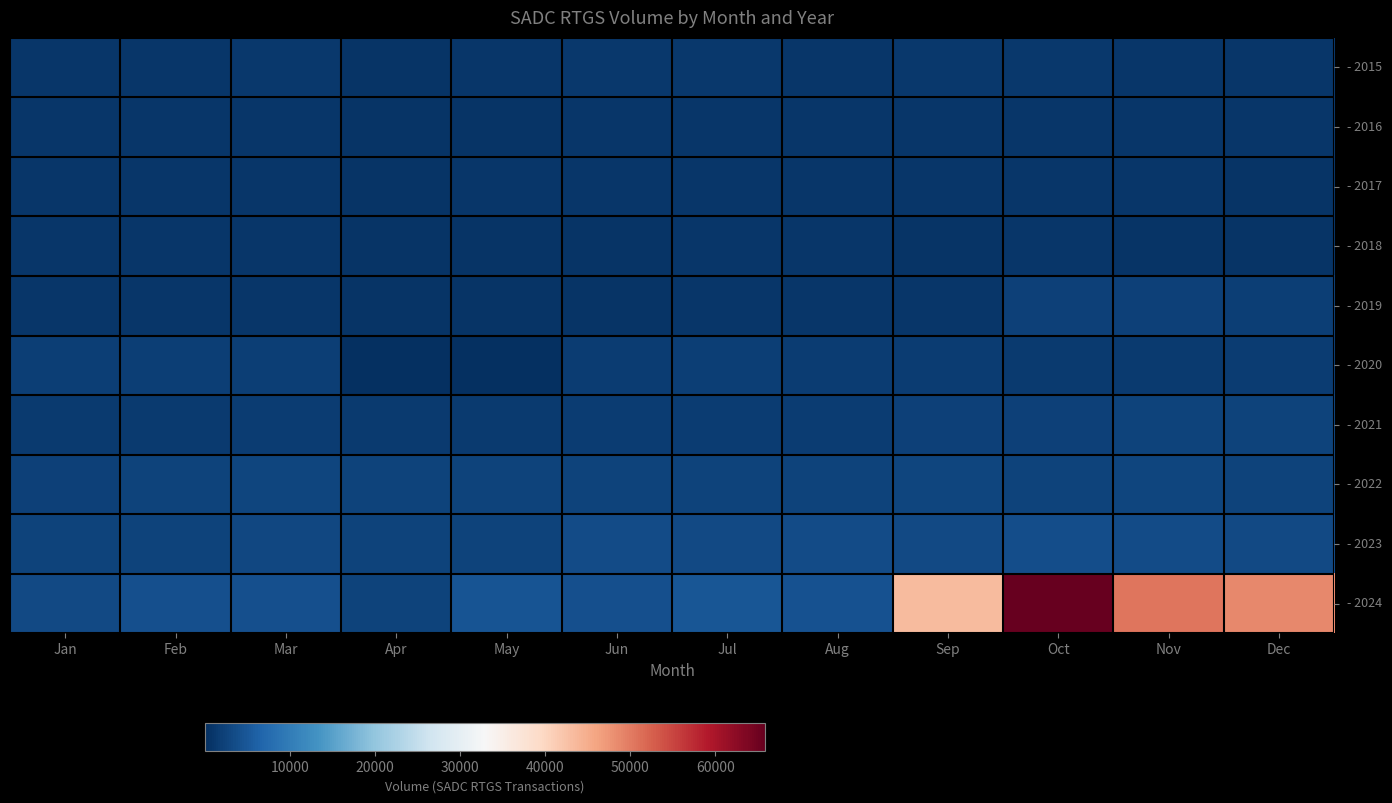

What is the total value across all series at Mar?

18757